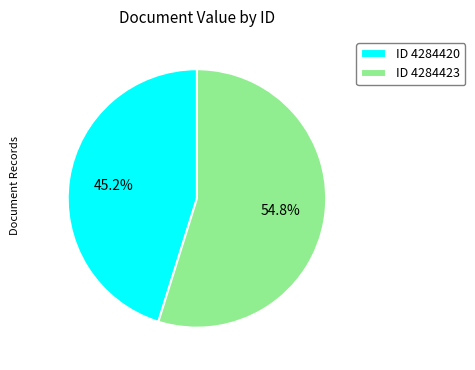

Approximately how many times larger is the value at ID 4284423 compared to ID 4284420?

1.2